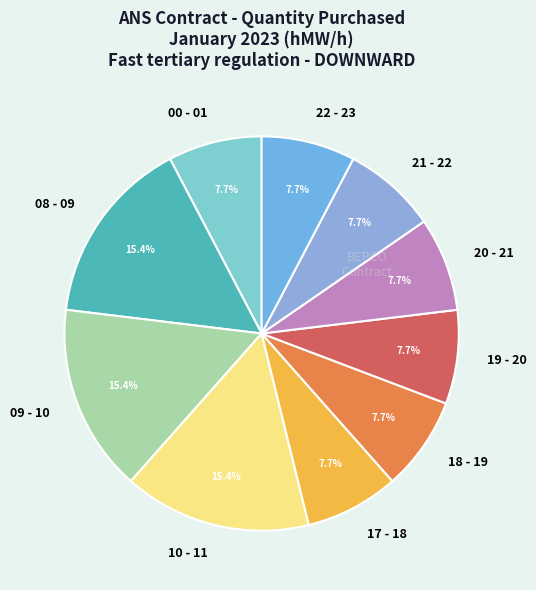

Count the number of slices in the pie.

10